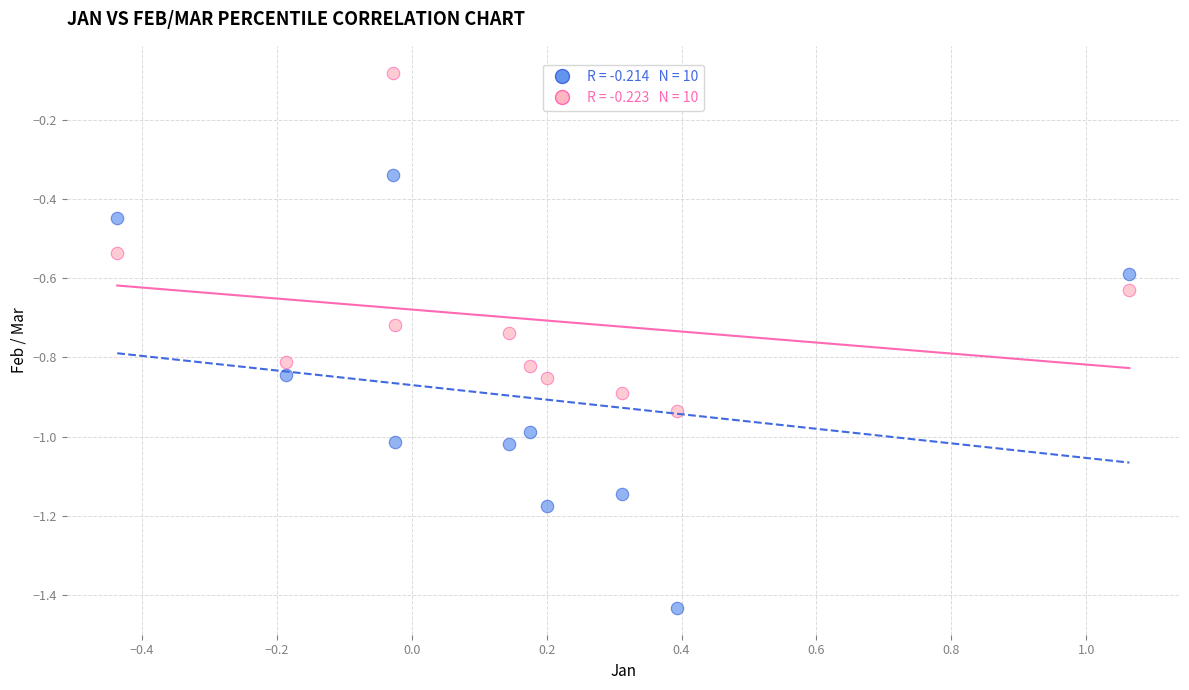

Across all data points, what is the range of Y values (max minus min)?

1.4